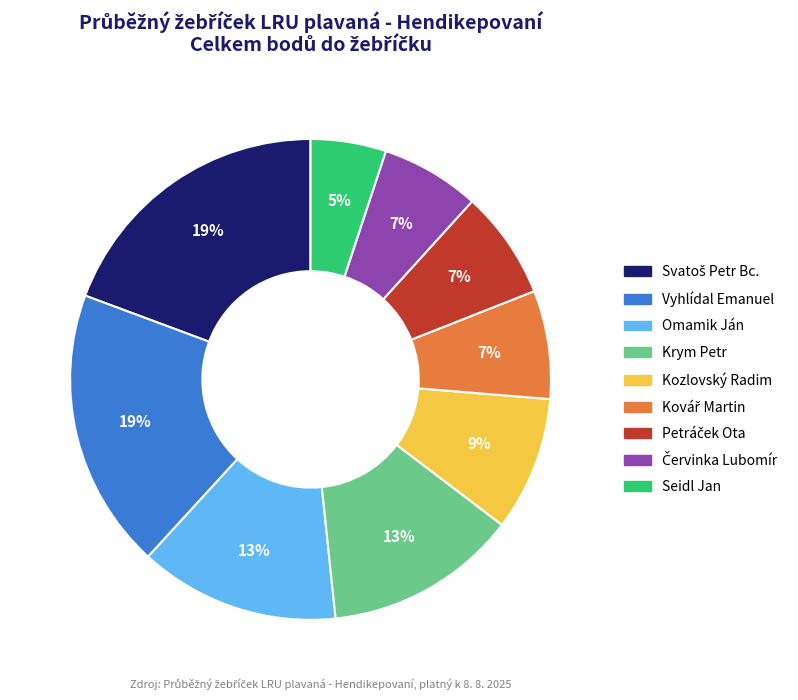

True or false: Omamik Ján accounts for 13% of the total.

True